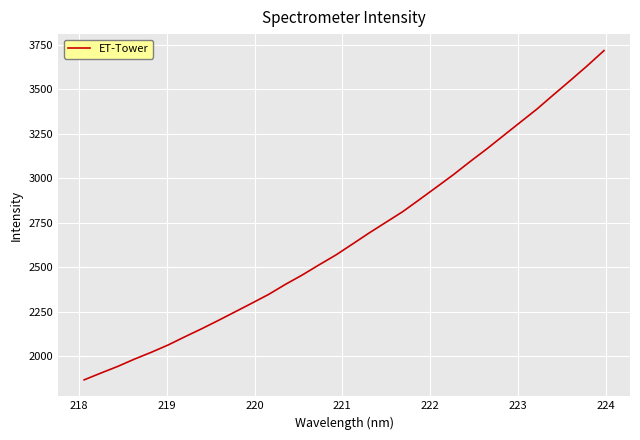

What is the average value?

2669.4